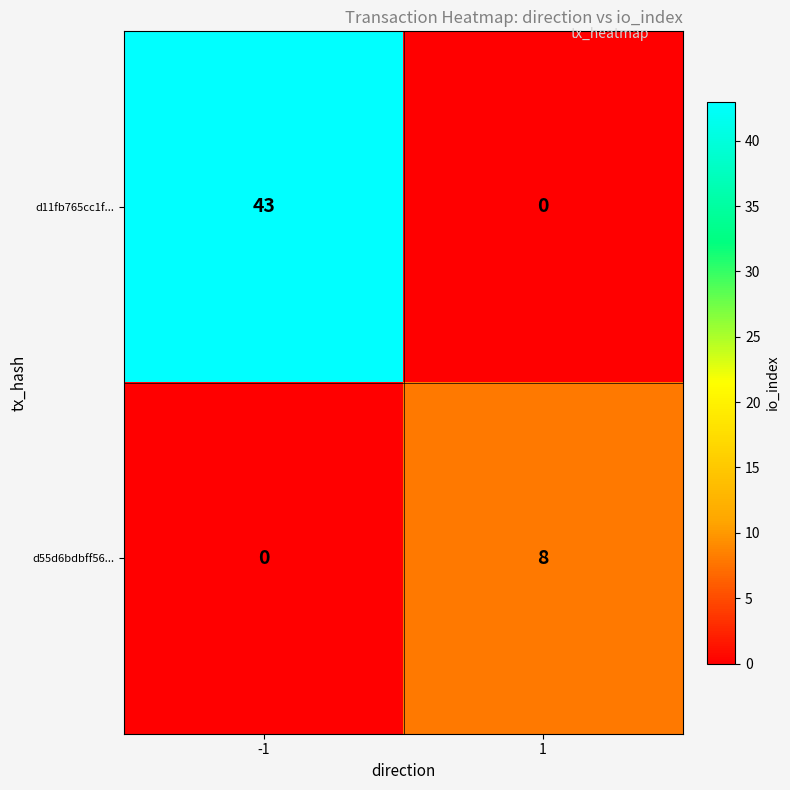

Which series has the largest range (max minus min)?

d11fb765cc1f...